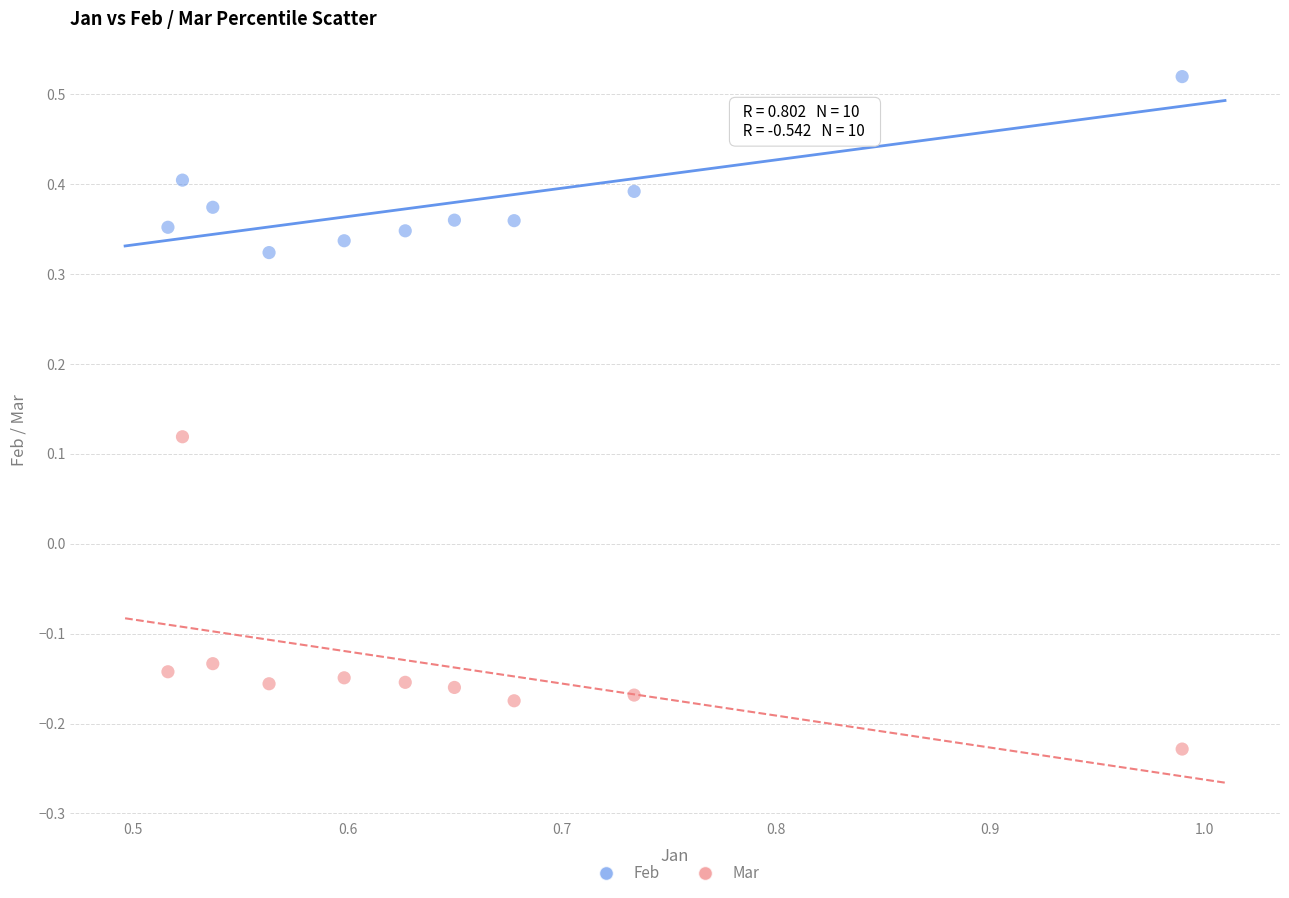

Which series has the largest Y range (max minus min)?

Mar